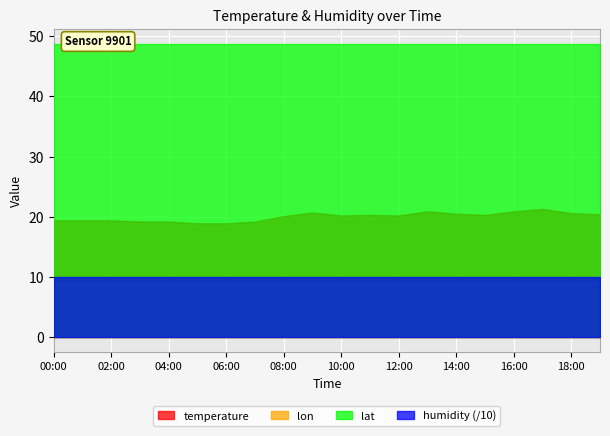

Which series changed the most between 13:00 and 19:00?

temperature